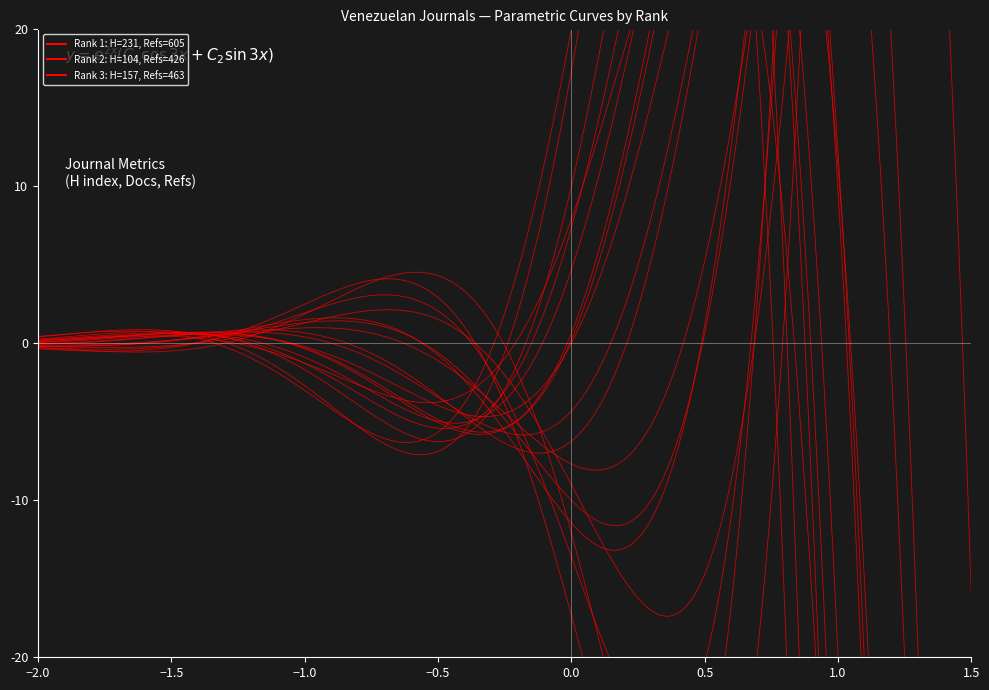

Does the chart display data point markers on the line(s)?

No